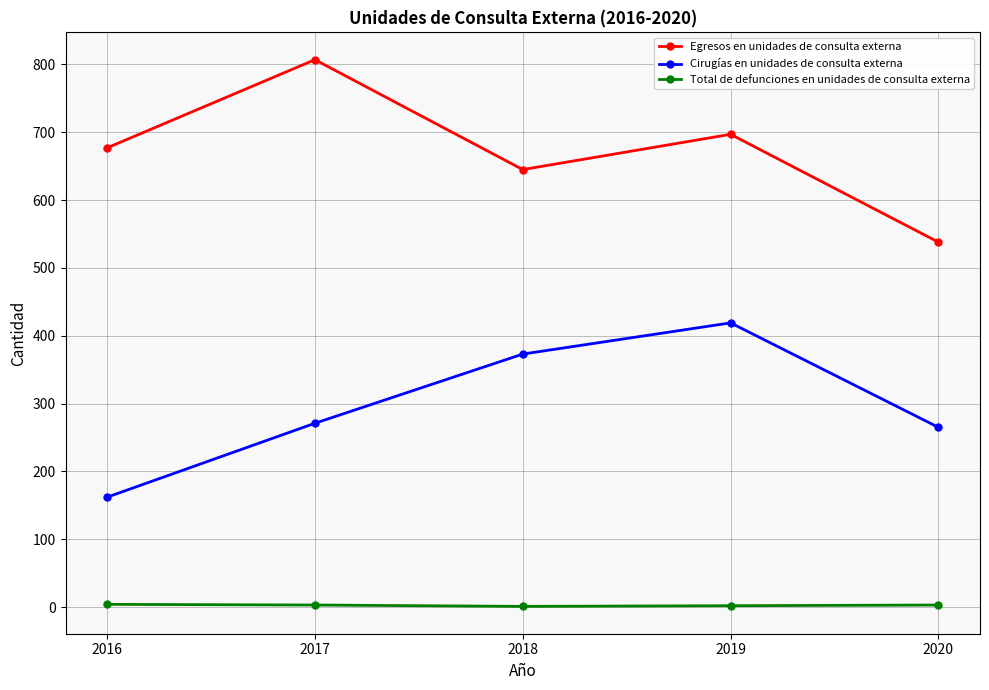

Rank the series by their maximum value, from highest to lowest.

Egresos en unidades de consulta externa, Cirugías en unidades de consulta externa, Total de defunciones en unidades de consulta externa